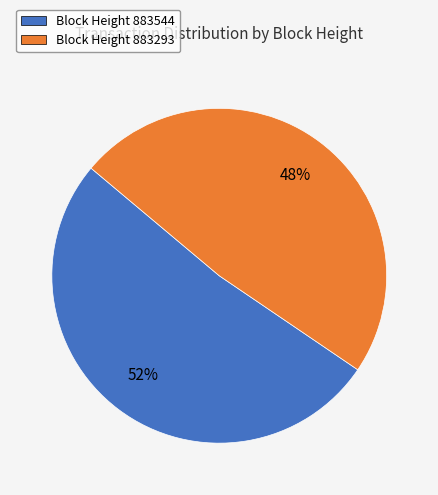

To the nearest percent, what portion does Block Height 883544 represent?

52%